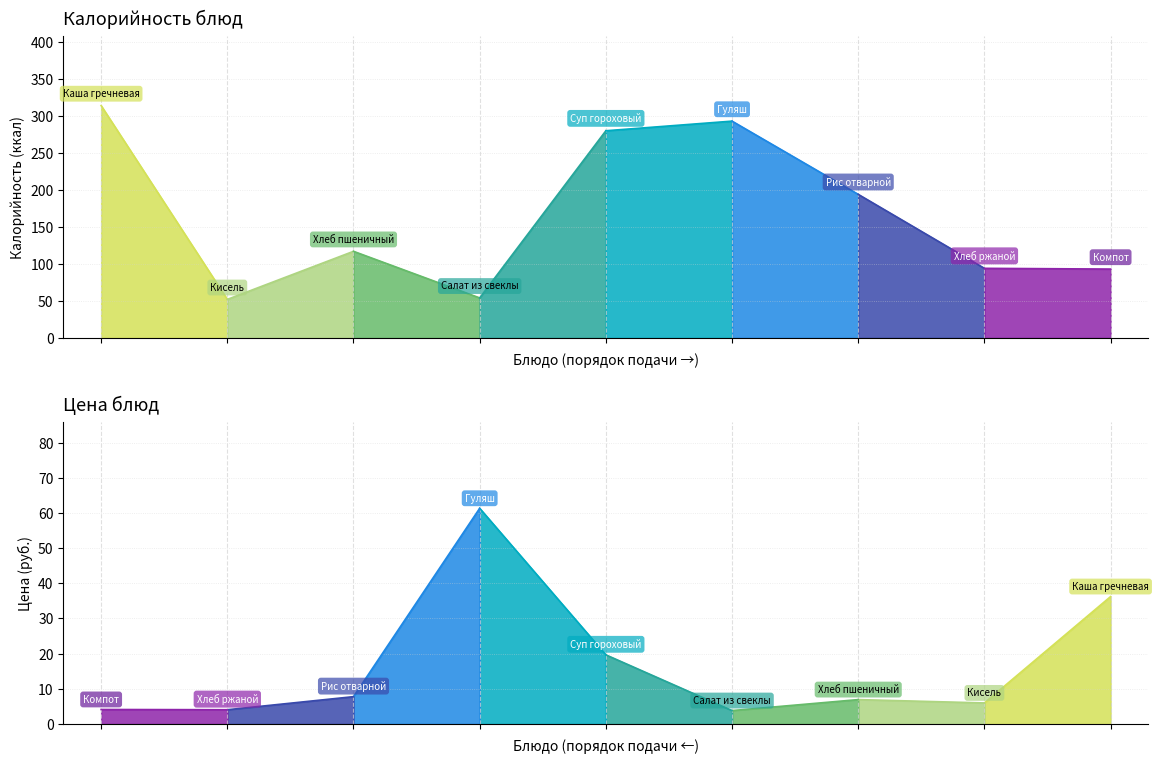

How many interior local peaks does the Цена series have?

2